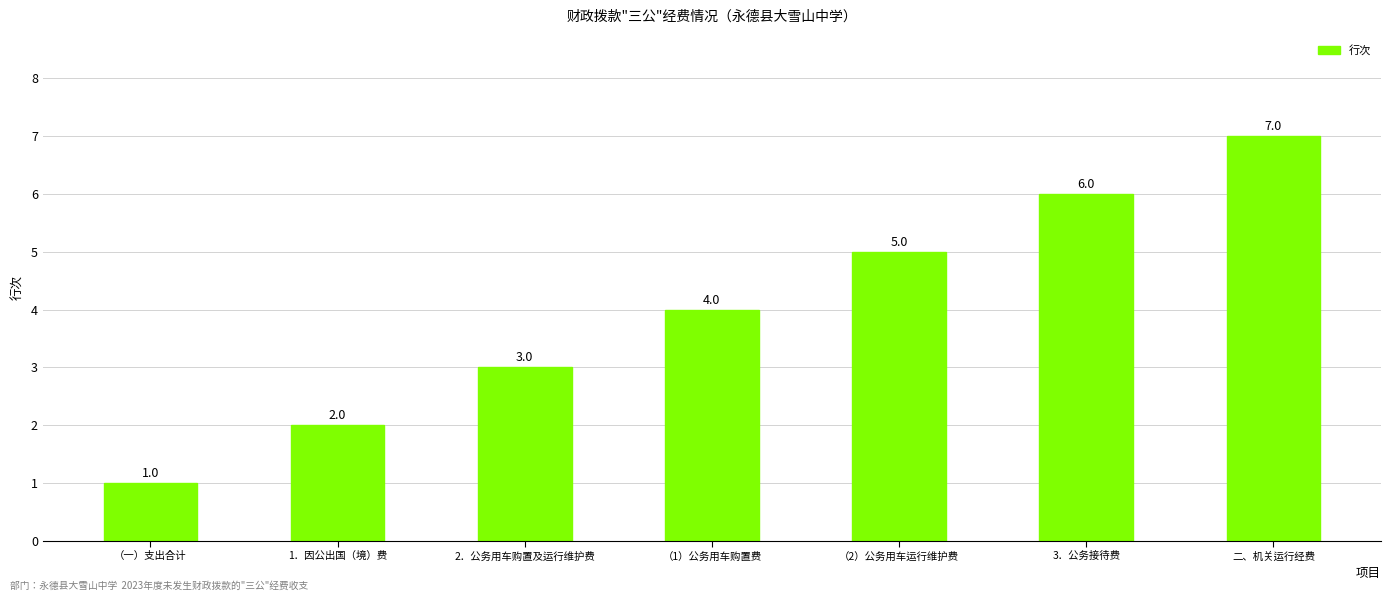

The value at 2．公务用车购置及运行维护费 is 3. True or false?

True